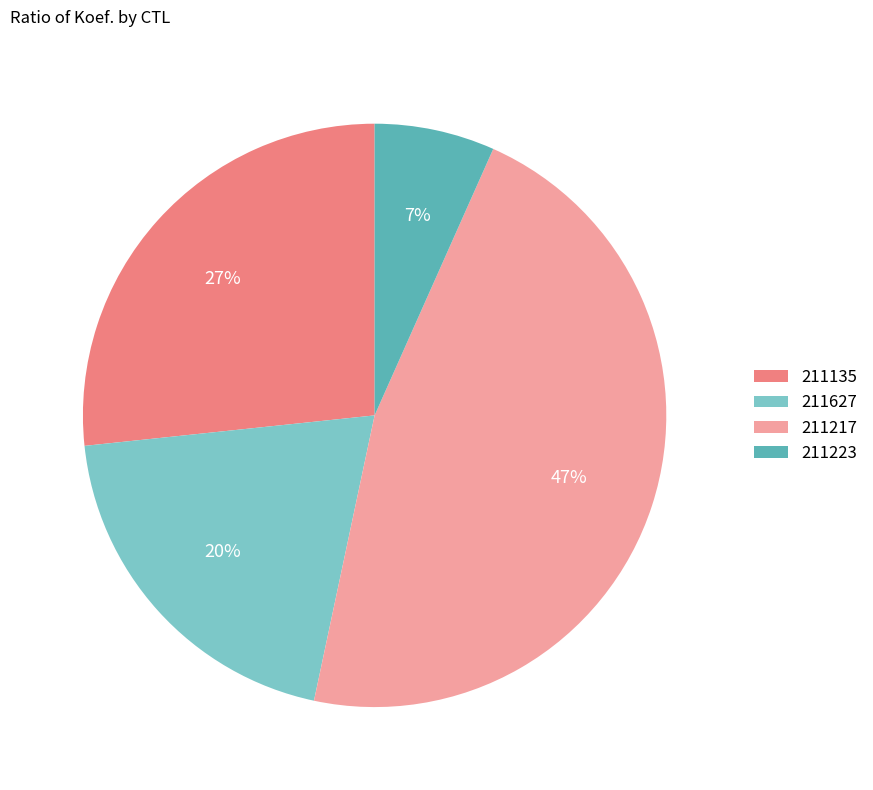

Rank the categories by value from lowest to highest.

211223, 211627, 211135, 211217